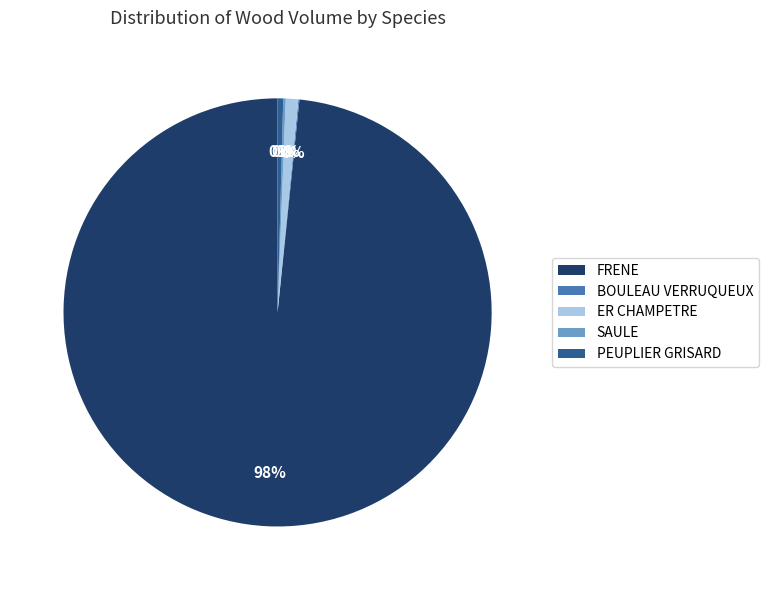

Combined, do ER CHAMPETRE and PEUPLIER GRISARD account for over 50%?

No